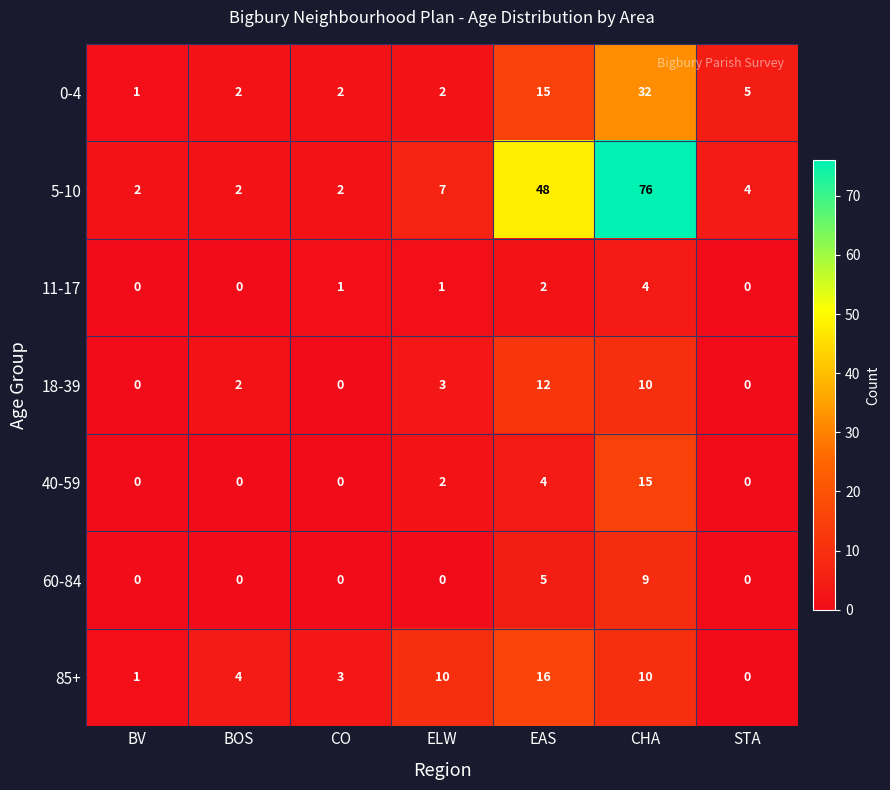

Count the 11-17 values in the range 0 to 2.

6